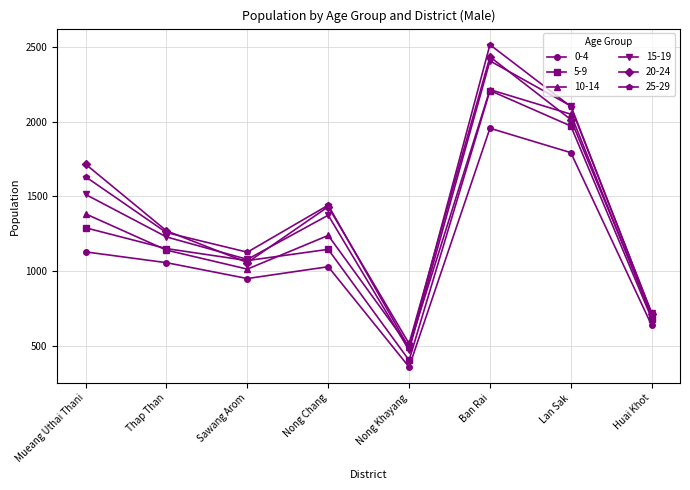

The 0-4 series shows 1481 at Sawang Arom. True or false?

False